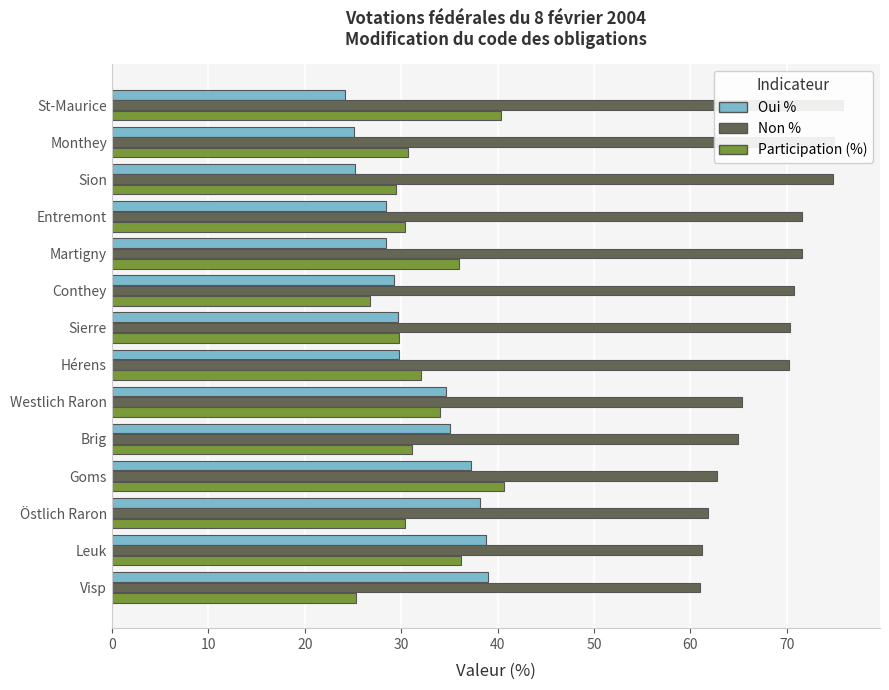

At how many categories does at least one series exceed 36?

14